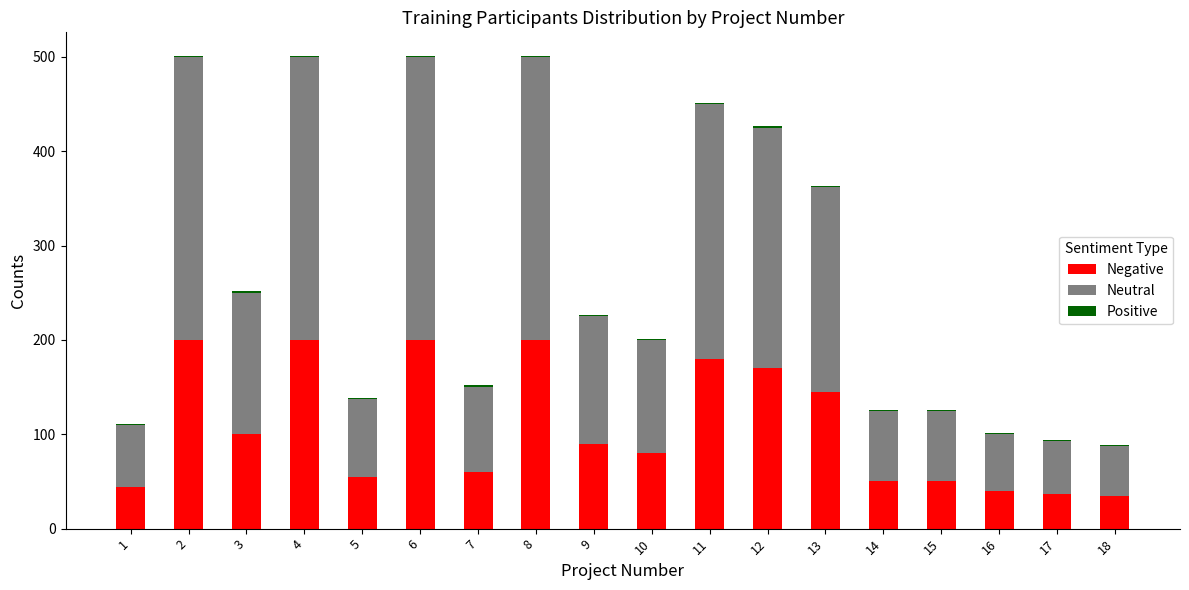

What is the difference between the maximum and minimum values in the Neutral series?

247.5